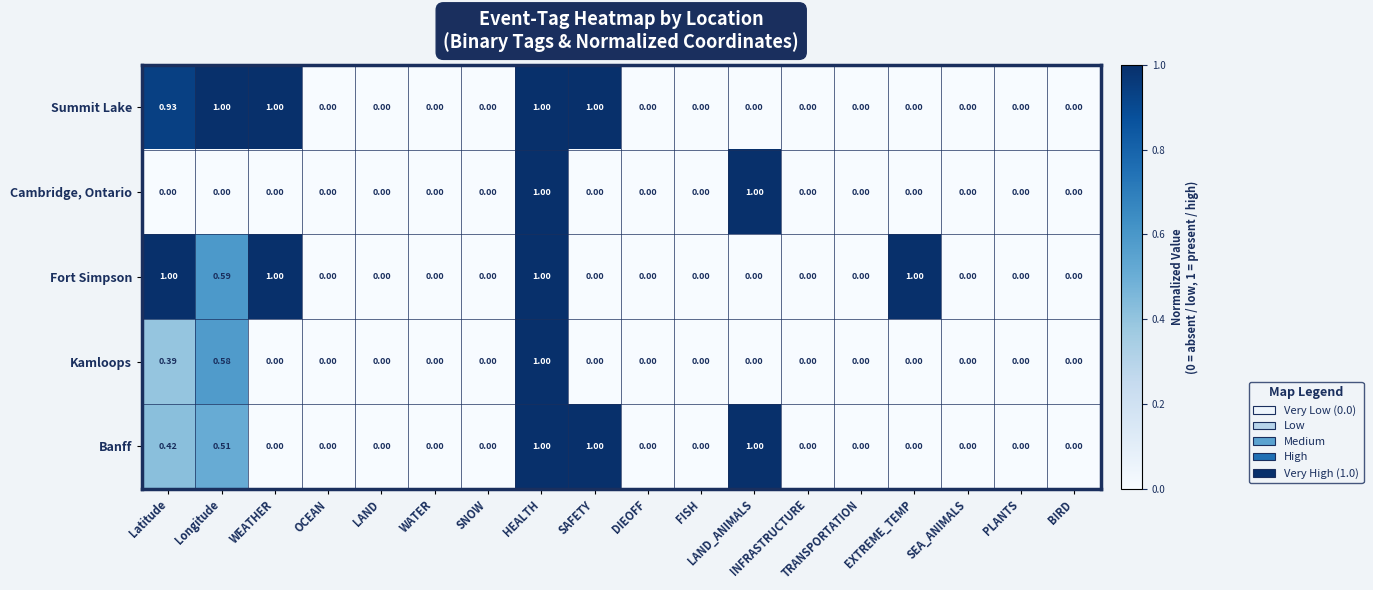

Which series has the largest total across all categories?

Summit Lake